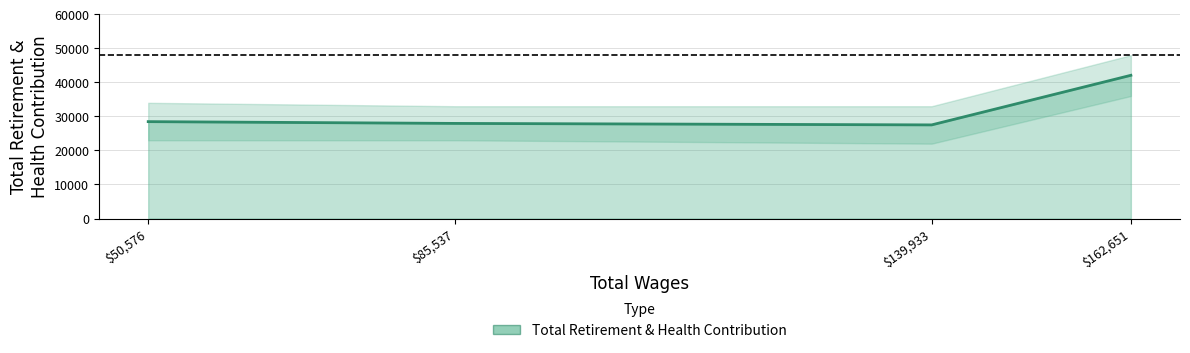

True or false: the data has more than 0 interior local peaks.

False